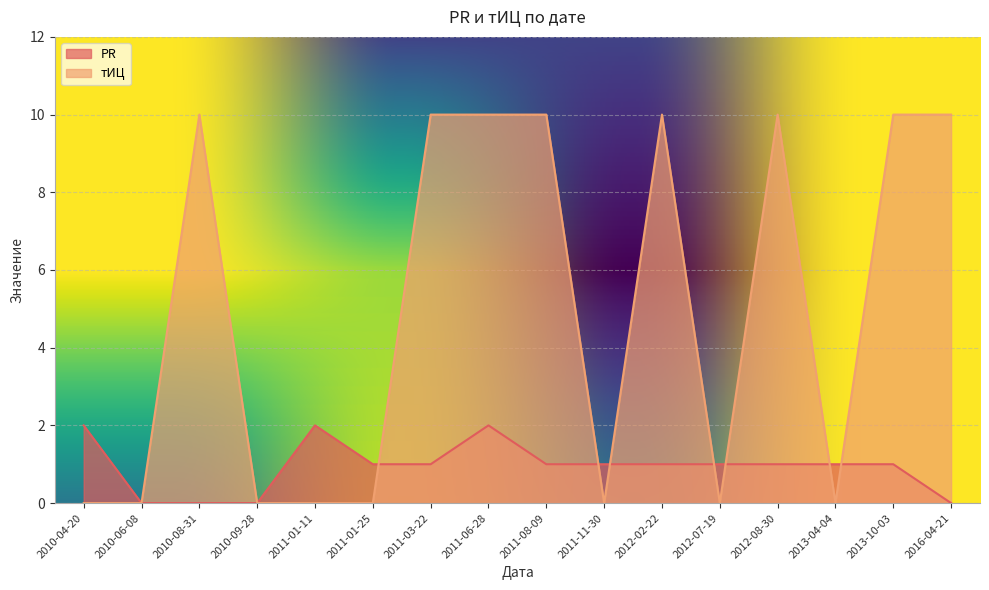

Is the value of тИЦ at 2016-04-21 greater than the value of PR at 2012-02-22?

Yes